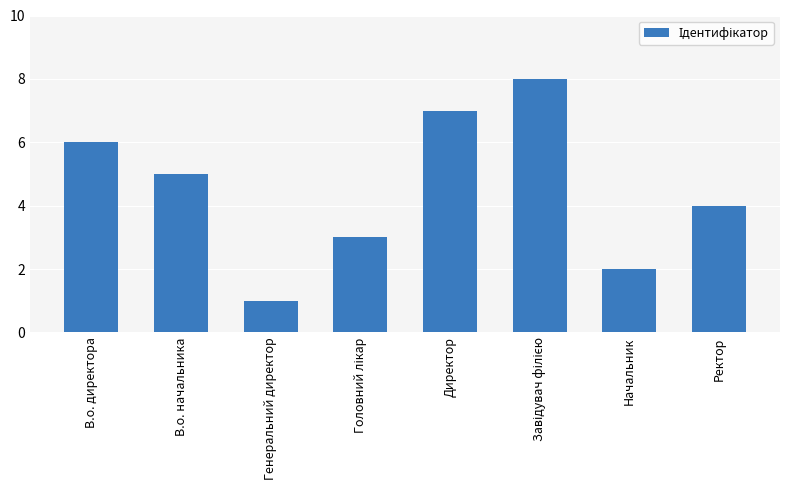

At which label is the value closest to 4?

Ректор